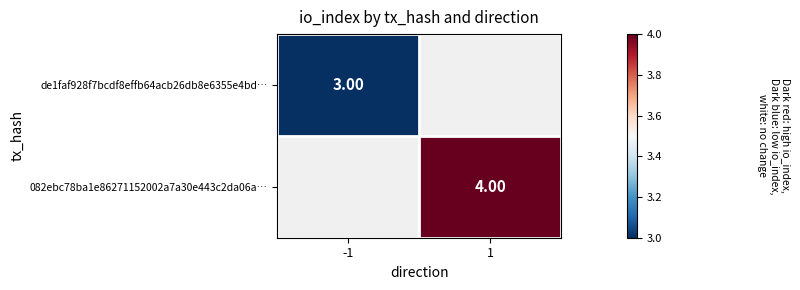

List the labels in order of 082ebc78ba1e86271152002a7a30e443c2da06a… value, smallest first.

-1, 1